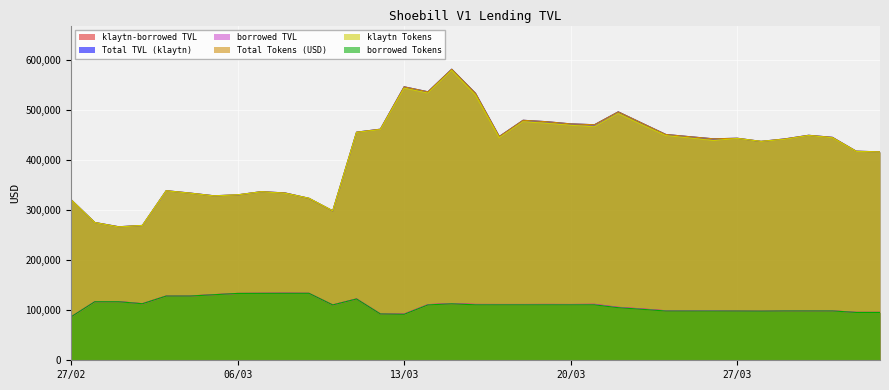

The value of klaytn-borrowed TVL at 18/03 is 111294.7. True or false?

True